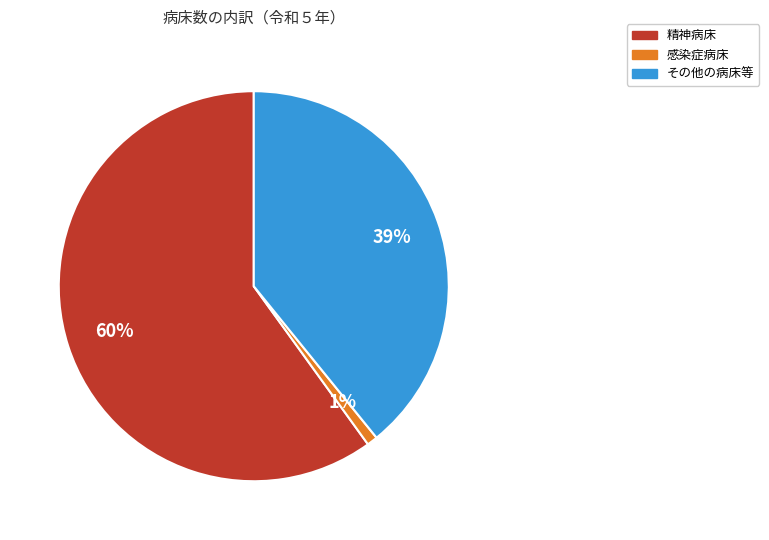

To the nearest percent, what is the difference between the largest and smallest slice percentages?

59%